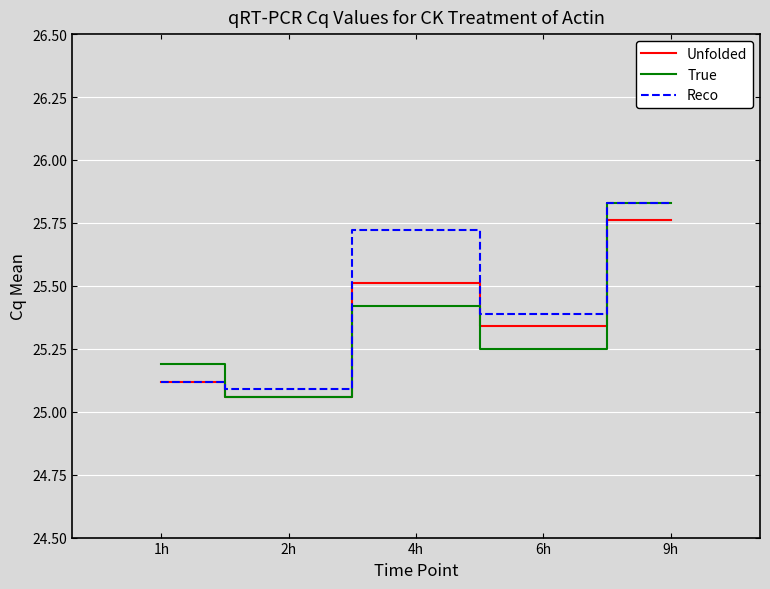

Is it true that True equals 41.1 at 9h?

False